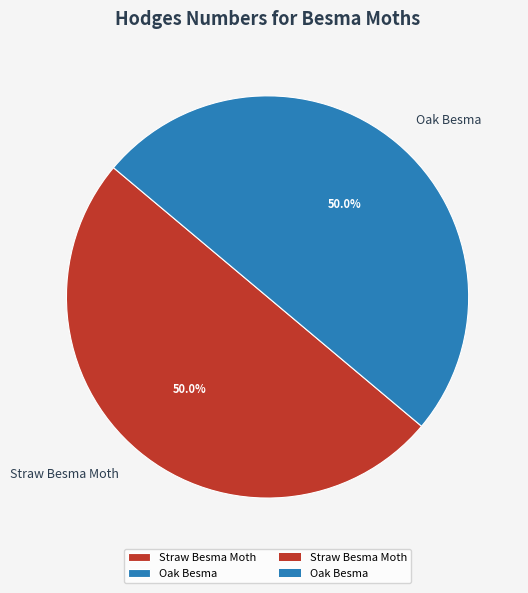

To the nearest percent, what portion does Oak Besma represent?

50%